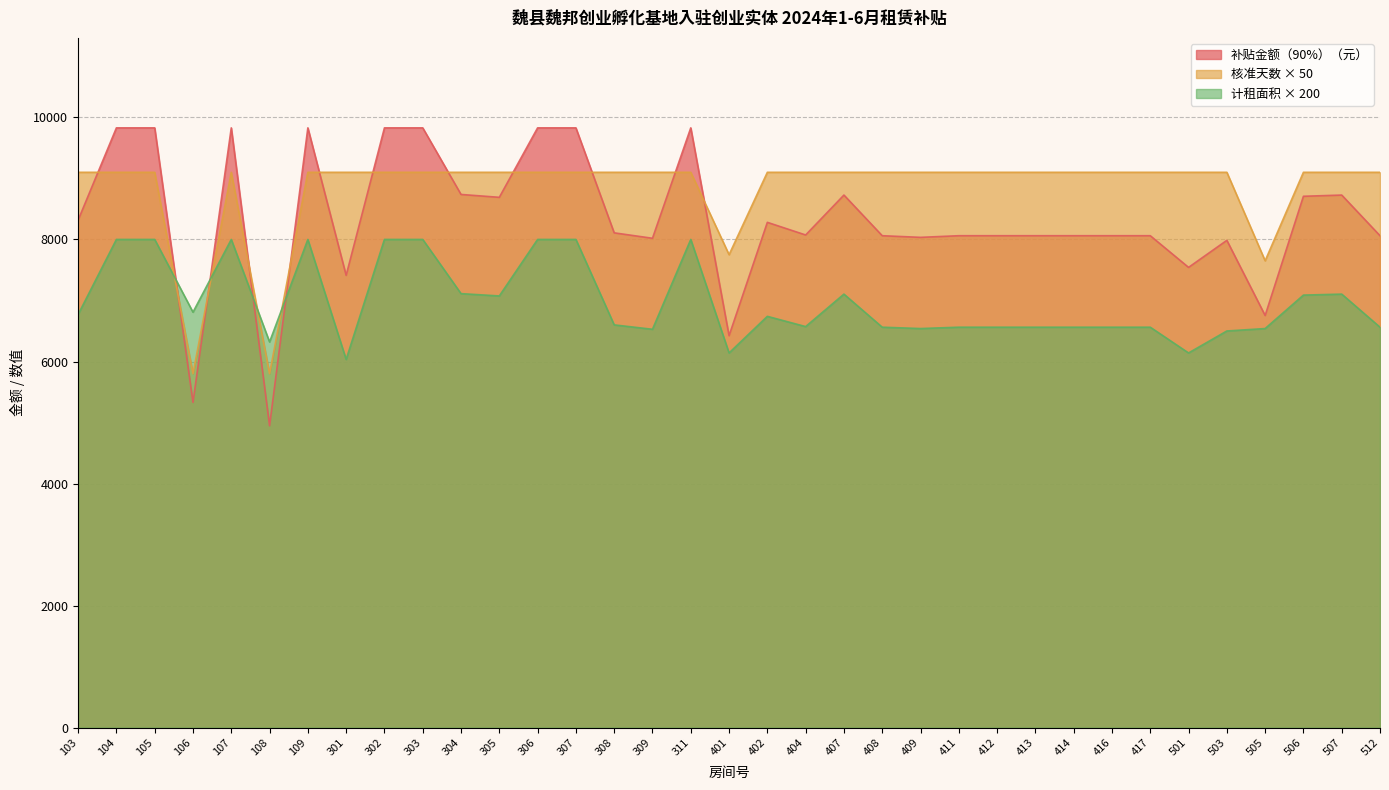

What is the value of the 核准天数 point at the 35th from the left?

9100.0